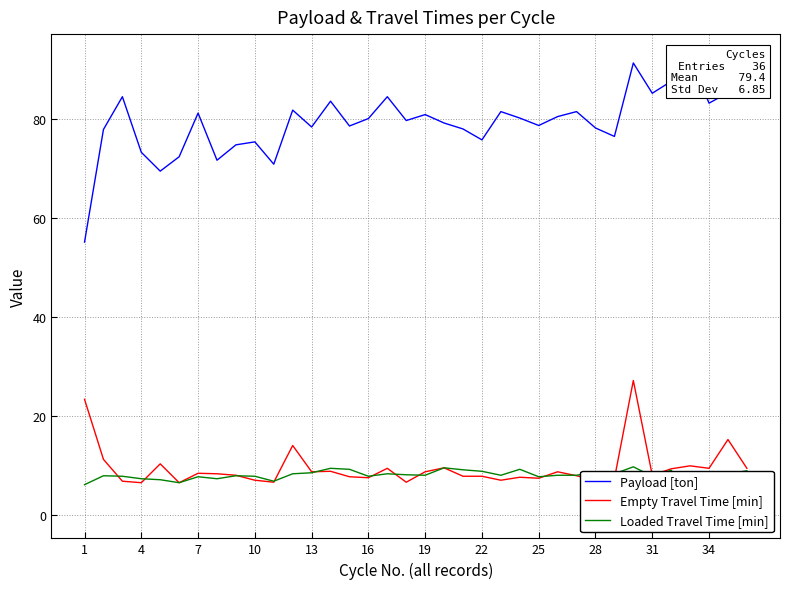

Reading left to right, list all the values displayed in this chart.

Payload [ton]: 55.1	77.8	84.4	73.2	69.4	72.3	81.1	71.6	74.7	75.3	70.8	81.7	78.3	83.5	78.5	80.0	84.4	79.6	80.8	79.1	77.9	75.7	81.4	80.1	78.6	80.4	81.4	78.1	76.4	91.2	85.1	87.5	92.4	83.1	85.2	92.1
Empty Travel Time [min]: 23.4	11.3	6.9	6.6	10.4	6.6	8.5	8.4	8.1	7.1	6.7	14.1	8.8	8.9	7.8	7.6	9.5	6.7	8.8	9.6	7.9	7.9	7.1	7.7	7.5	8.8	8.0	7.1	7.4	27.2	8.1	9.4	10.0	9.5	15.3	9.5
Loaded Travel Time [min]: 6.2	8.0	7.9	7.4	7.2	6.6	7.8	7.4	8.0	7.9	6.9	8.4	8.6	9.5	9.3	7.9	8.4	8.2	8.1	9.6	9.2	8.9	8.1	9.3	7.8	8.1	8.1	8.8	8.4	9.8	7.9	9.1	4.0	0.0	8.4	9.0